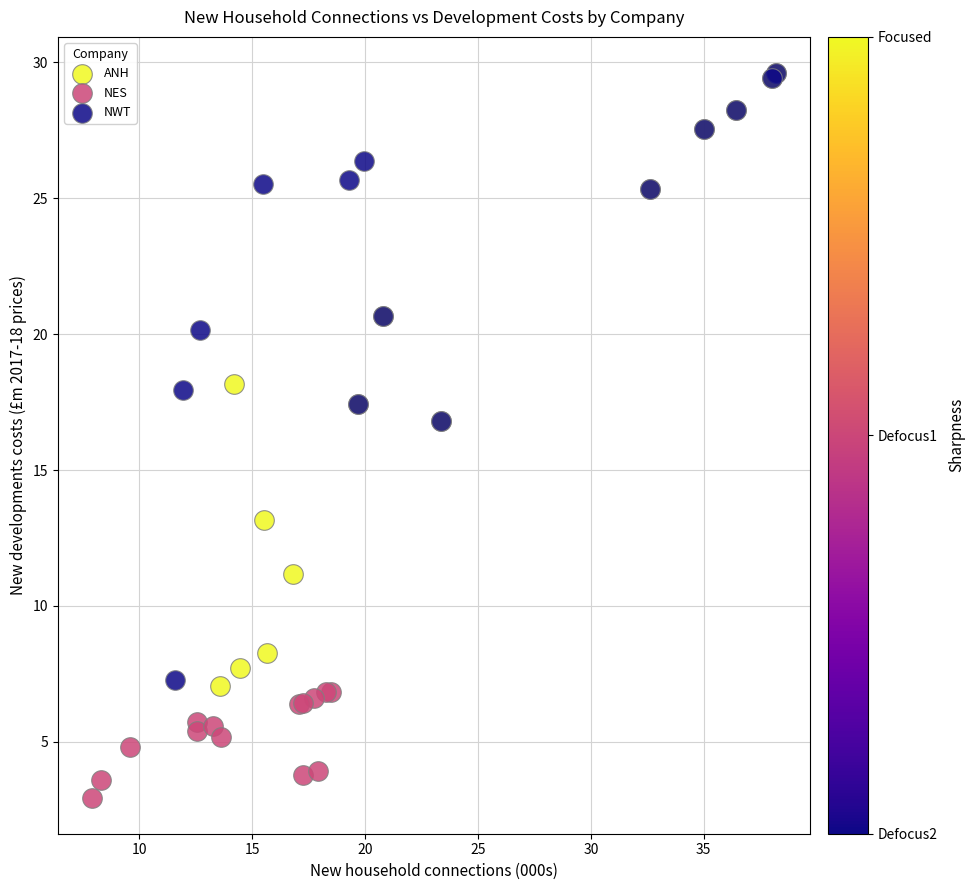

Which series contains the lowest Y value?

NES